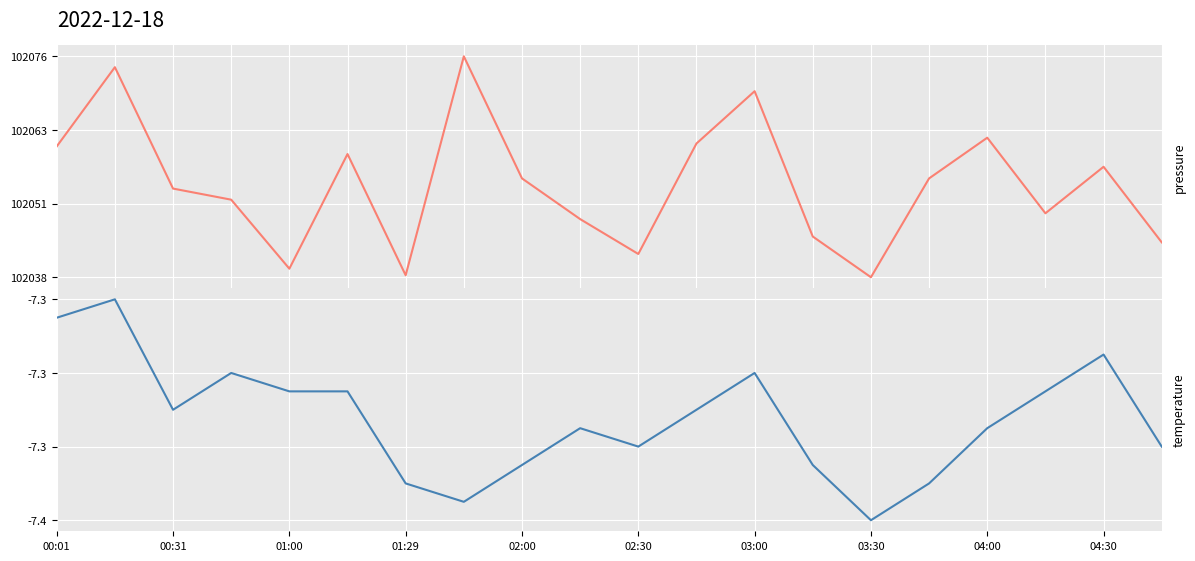

The value of temperature at 17 is -7.3. True or false?

True